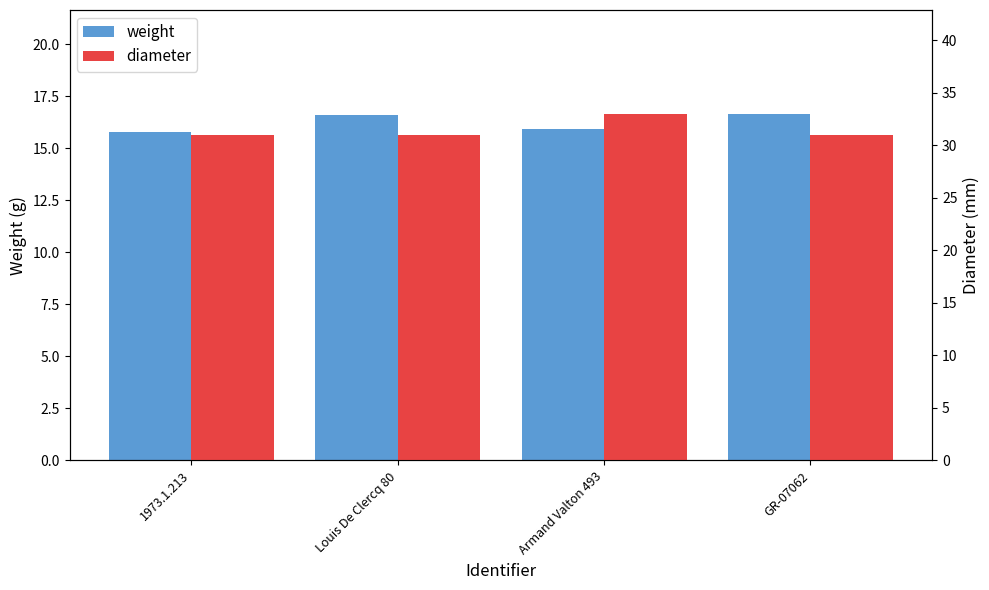

What is the approximate value of diameter at 1973.1.213?

31.0